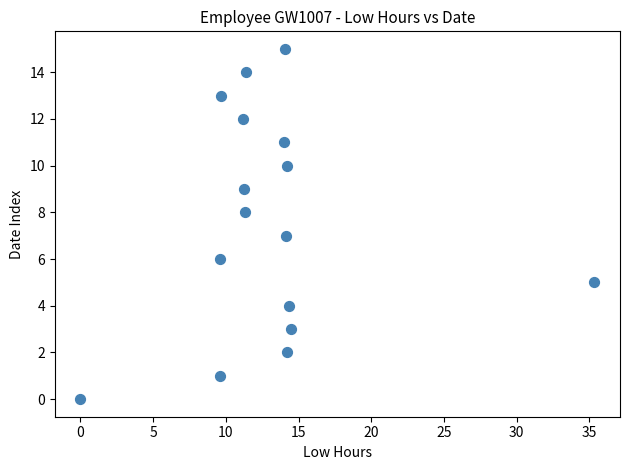

What is the range of Y values (max minus min)?

15